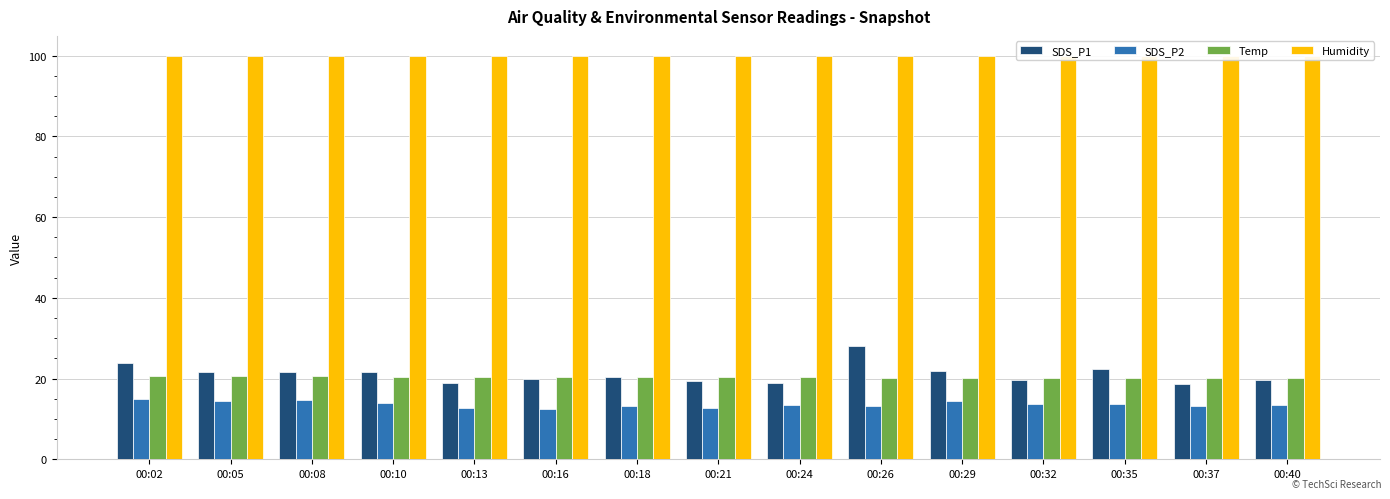

What is the total value across all series at 00:18?

154.1